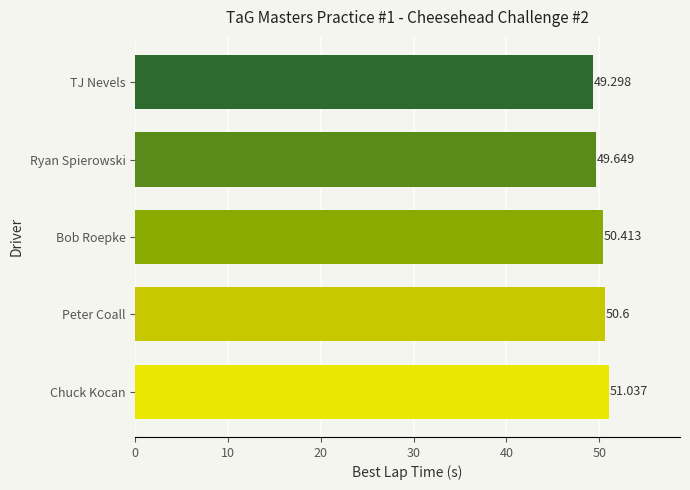

Rank the categories by value from highest to lowest.

Chuck Kocan, Peter Coall, Bob Roepke, Ryan Spierowski, TJ Nevels